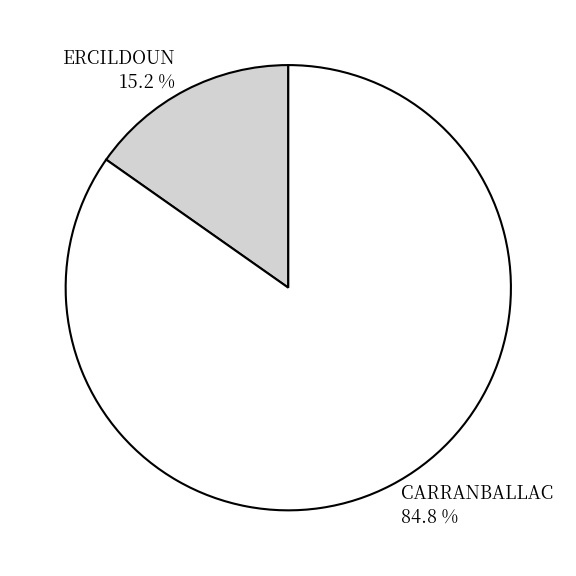

True or false: CARRANBALLAC accounts for 85% of the total.

True